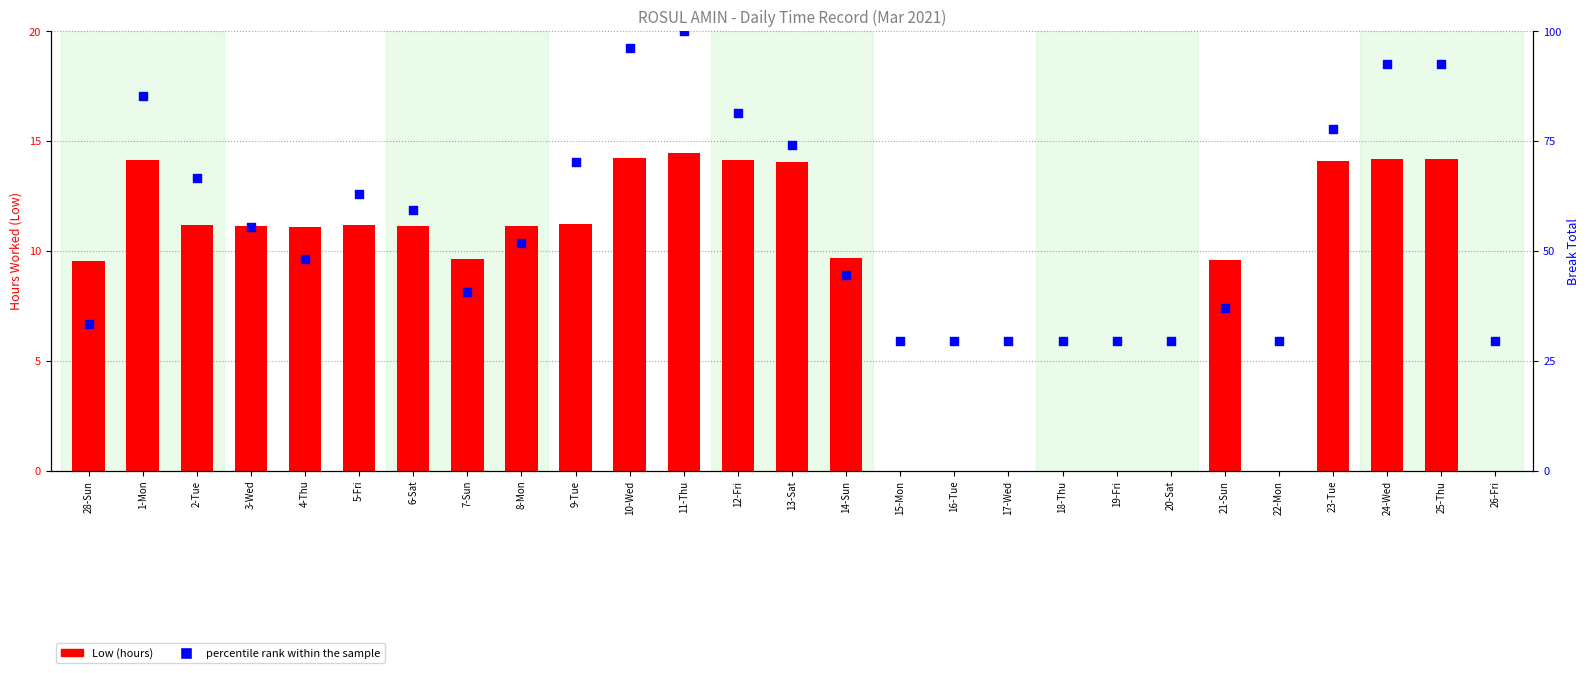

Which series has the largest total across all categories?

percentile rank within the sample